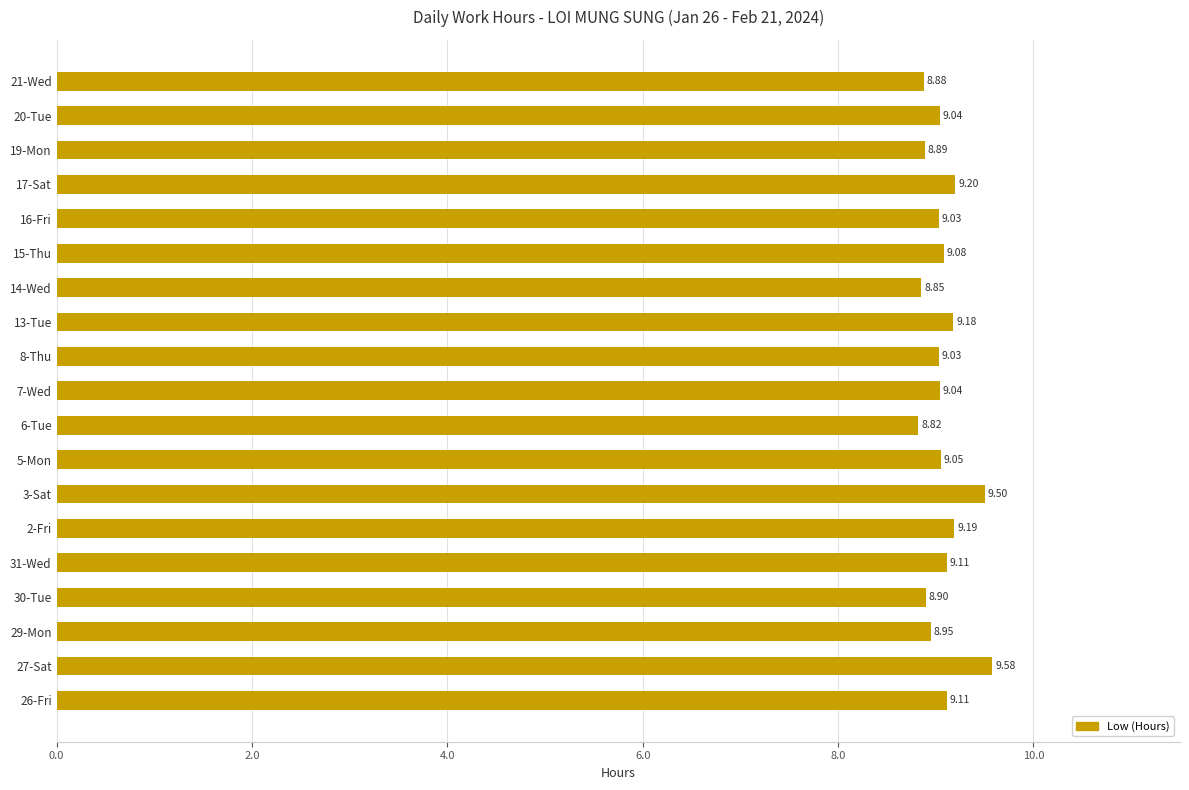

What is the ratio of the value at 13-Tue to the value at 26-Fri?

1.0